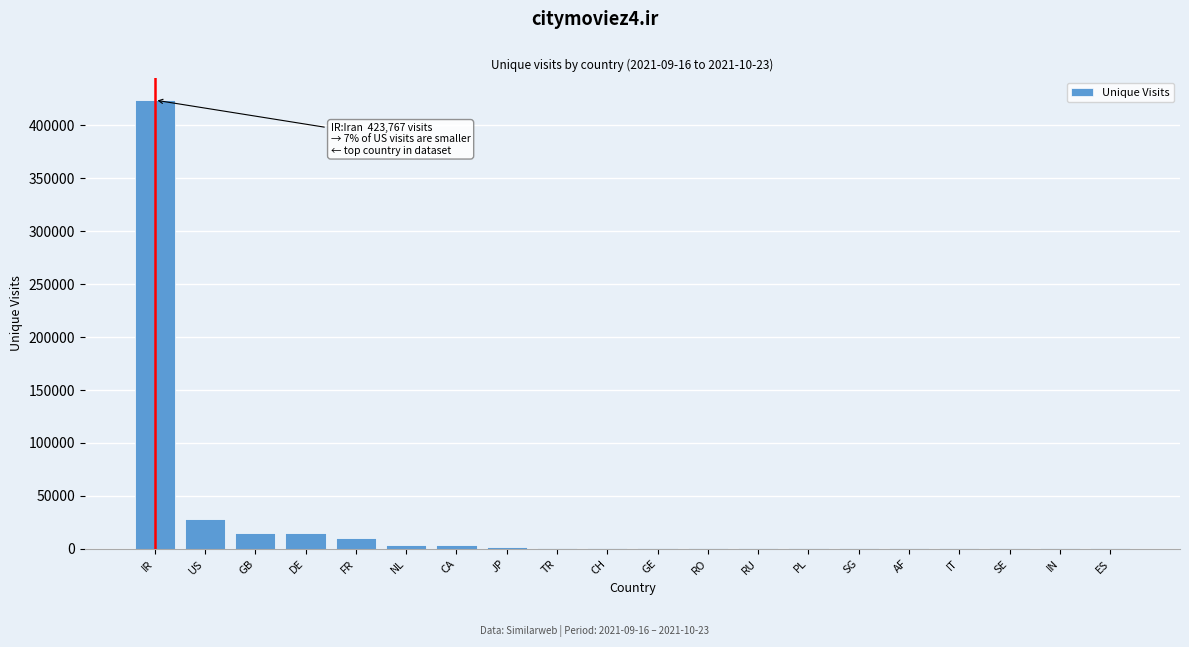

What is the maximum value shown in the chart?

423767